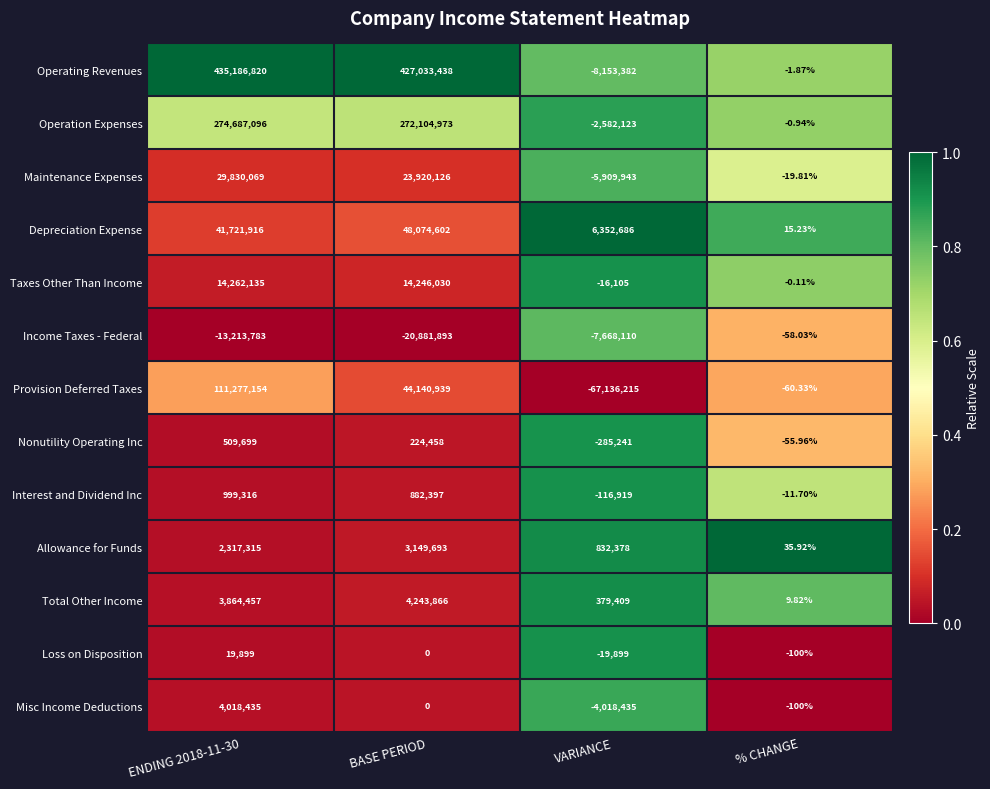

Rank the series by their maximum value, from lowest to highest.

Income Taxes - Federal, Loss on Disposition, Nonutility Operating Inc, Interest and Dividend Inc, Allowance for Funds, Misc Income Deductions, Total Other Income, Taxes Other Than Income, Maintenance Expenses, Depreciation Expense, Provision Deferred Taxes, Operation Expenses, Operating Revenues